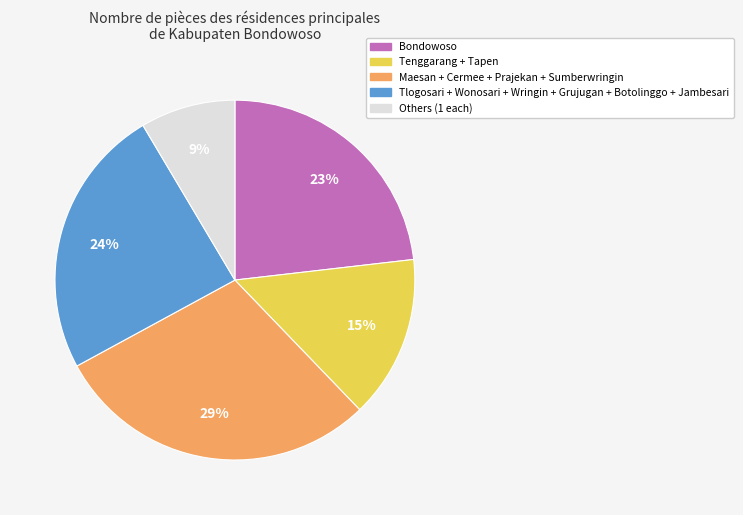

Is there a majority slice in this chart?

No